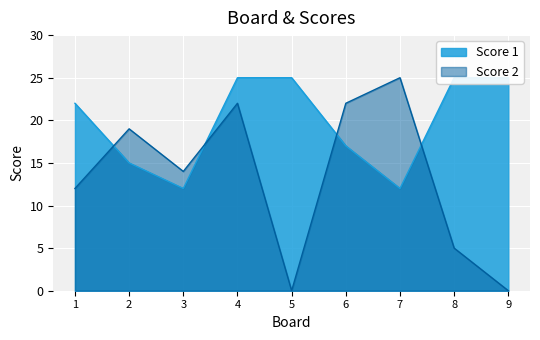

At which label does Score 1 first exceed 22?

4